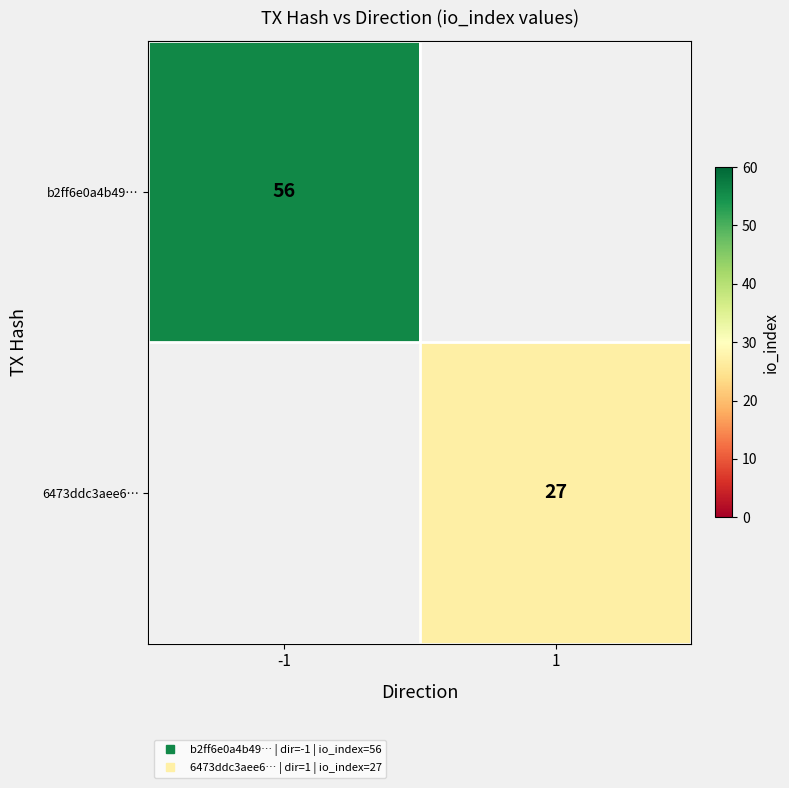

Which category has the highest value in the b2ff6e0a4b49… series?

-1